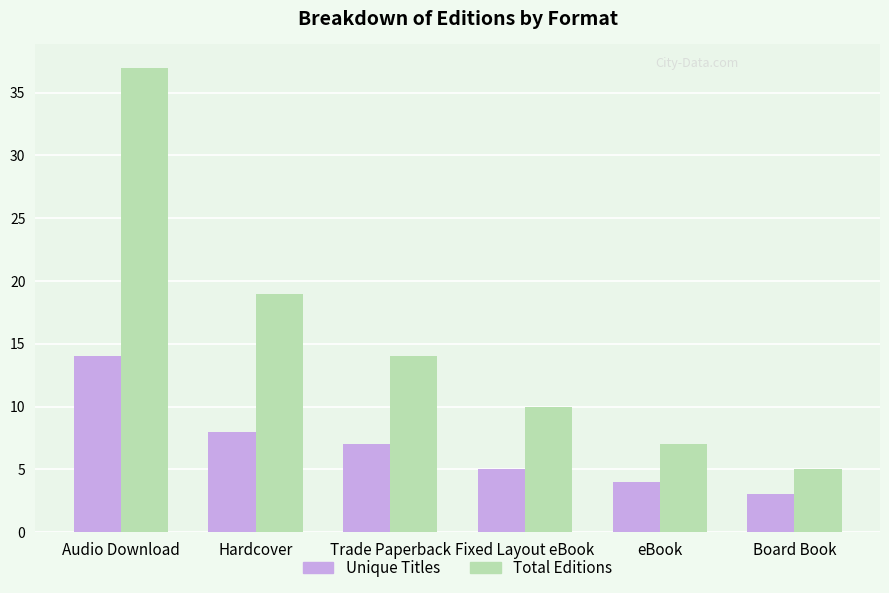

What is the difference between the highest and lowest values at Audio Download?

23